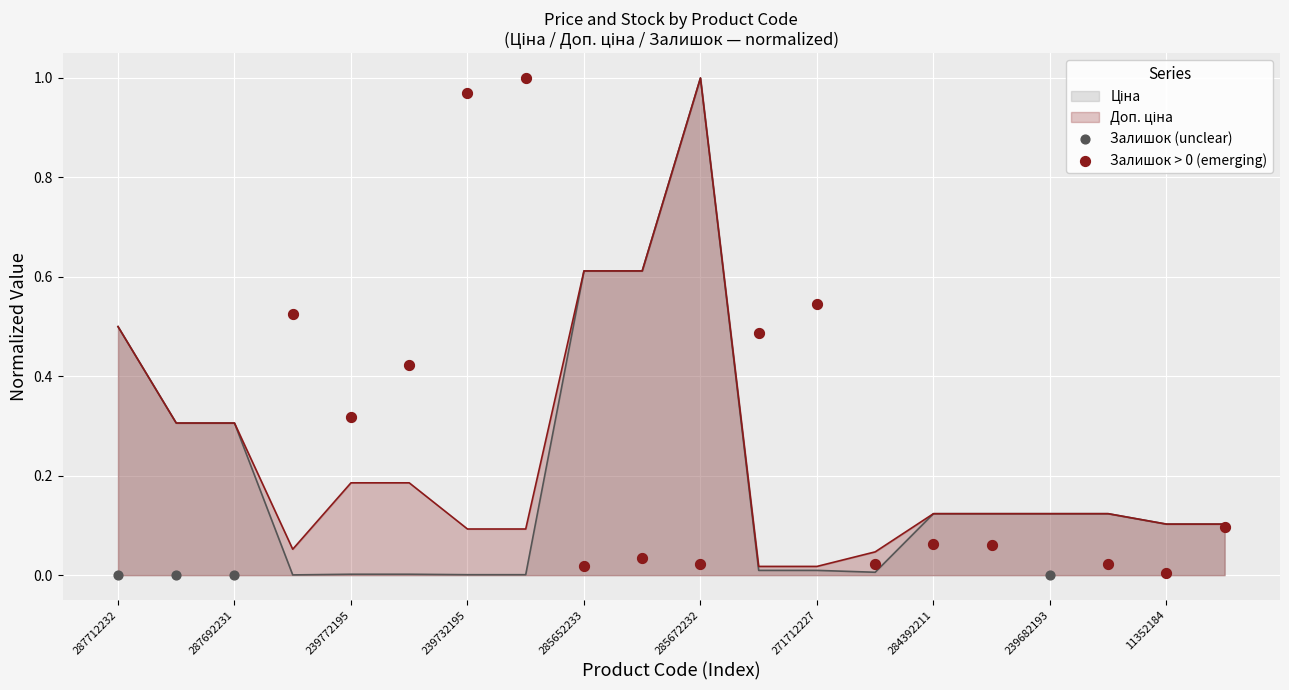

Which series has the largest Y range (max minus min)?

Залишок